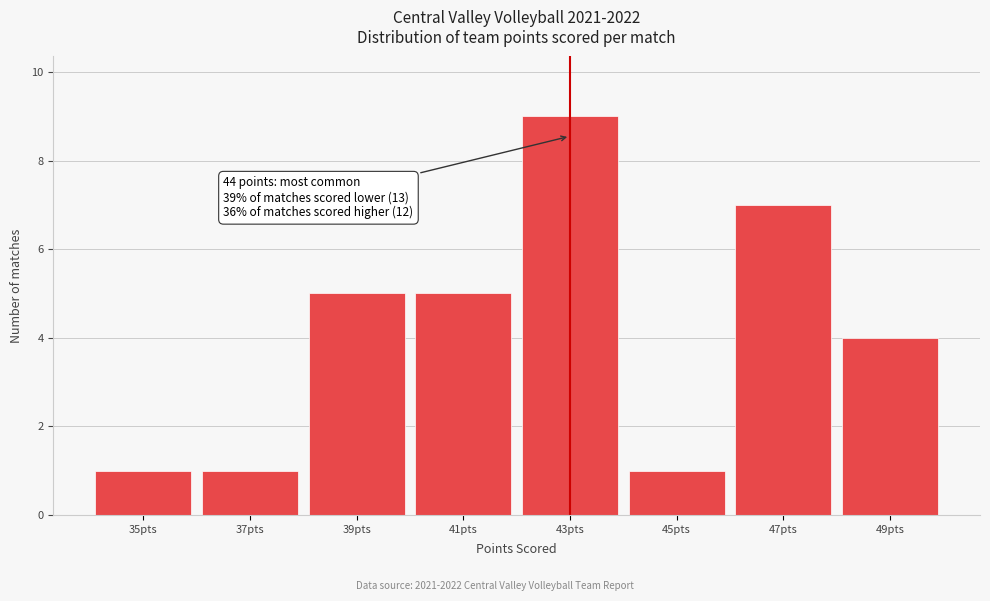

Reading right to left, extract all data points from this chart.

4	7	1	9	5	5	1	1